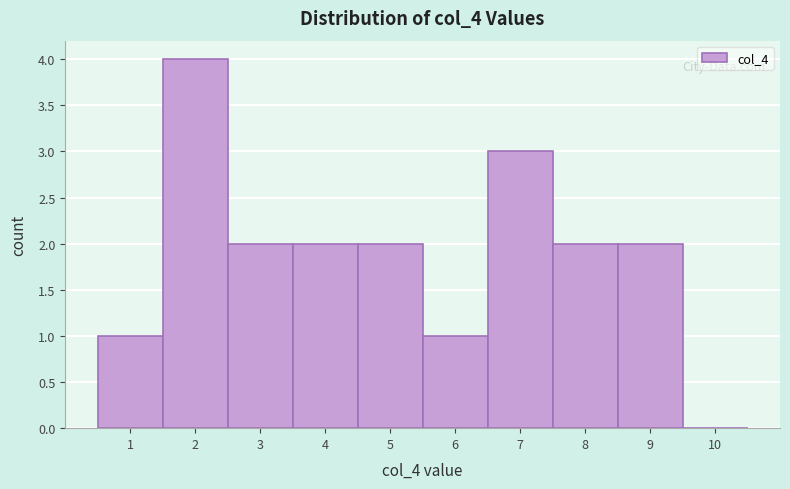

How tall is the bar that spans 1.5 to 2.5 on the x-axis? The values are not printed on the chart, so give them approximately, as read against the axis.

4